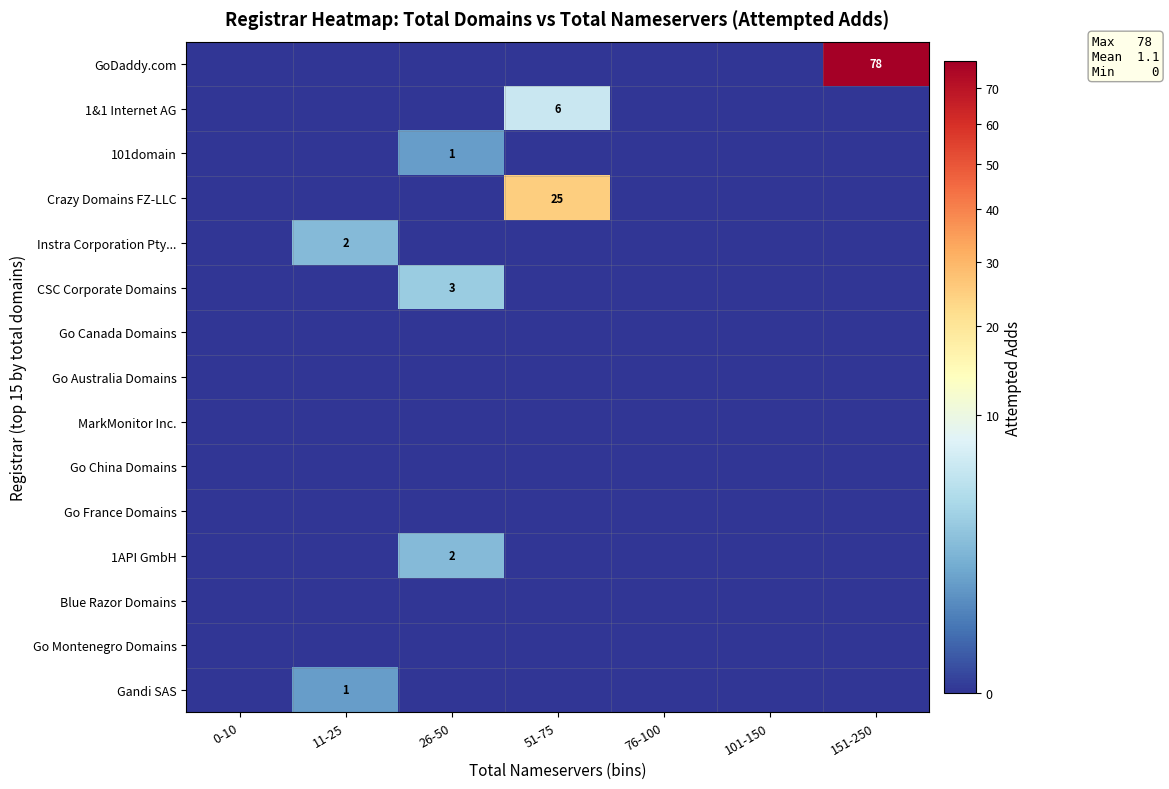

What is the spread (max minus min) of values at 11-25?

2